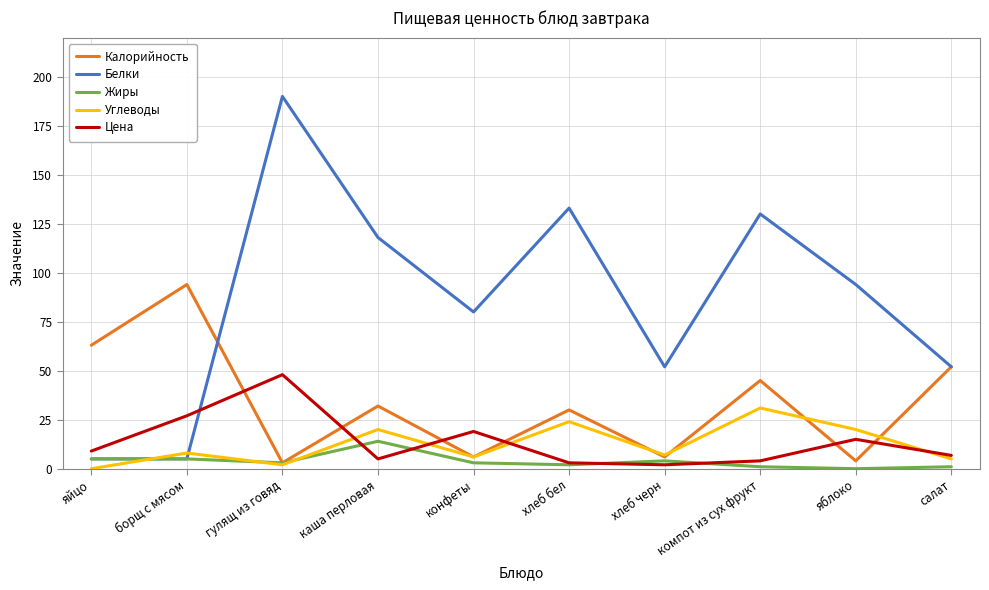

Reading left to right, transcribe all the data shown in this chart.

Калорийность: 63.0	94.0	3.0	32.0	6.0	30.0	6.0	45.0	4.0	52.0
Белки: 5.0	5.0	190.0	118.0	80.0	133.0	52.0	130.0	94.0	52.0
Жиры: 5.0	5.0	3.0	14.0	3.0	2.0	4.0	1.0	0.0	1.0
Углеводы: 0.0	8.0	2.0	20.0	6.0	24.0	7.0	31.0	20.0	5.0
Цена: 9.0	27.0	48.0	5.0	19.0	3.0	2.0	4.0	15.0	6.8